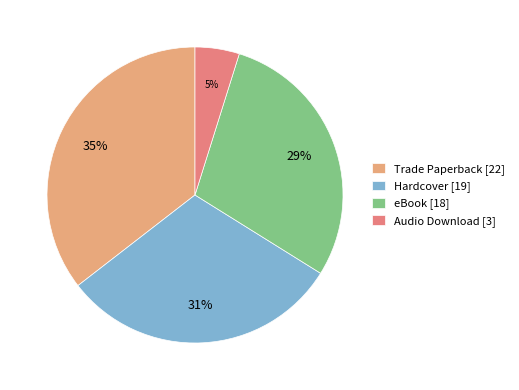

Between eBook and Audio Download, which is larger?

eBook